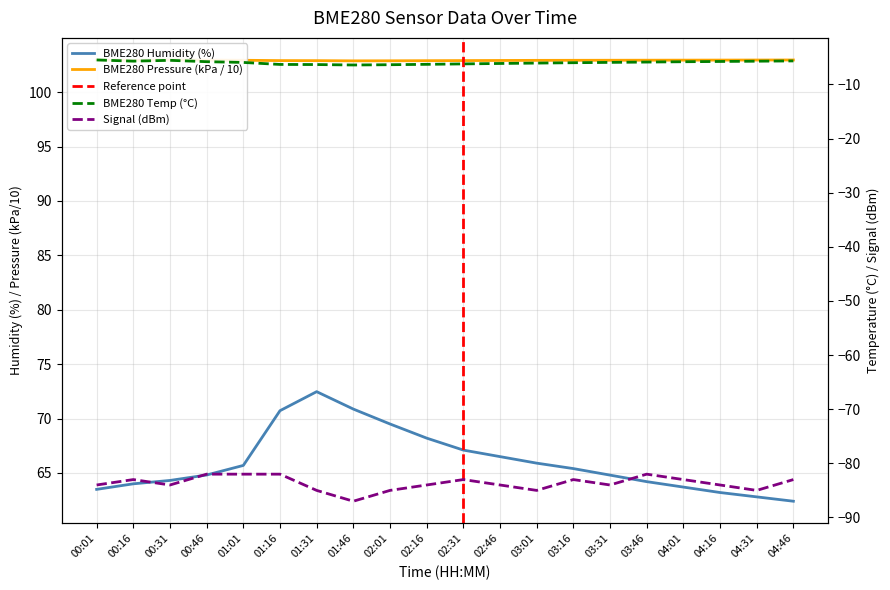

What is the value of the BME280_pressure_scaled point at the 3rd from the left?

103.0